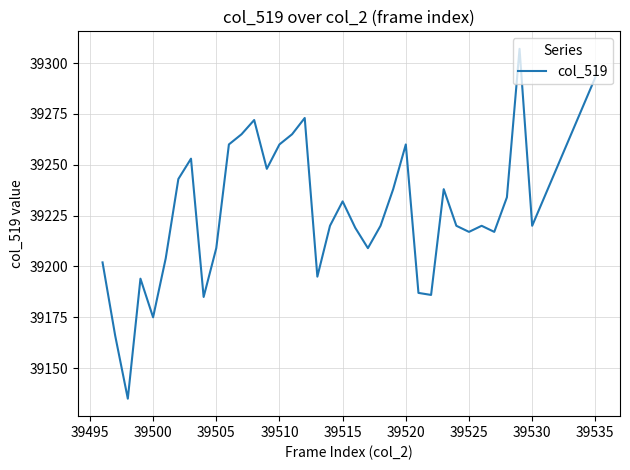

What is the minimum value shown in the chart?

39135